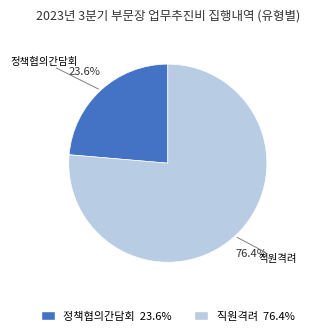

Is there any slice that represents more than half of the pie?

Yes